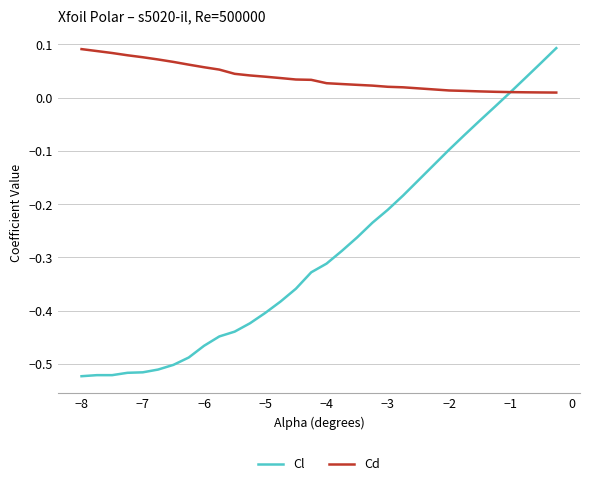

How many series are shown in this chart?

2